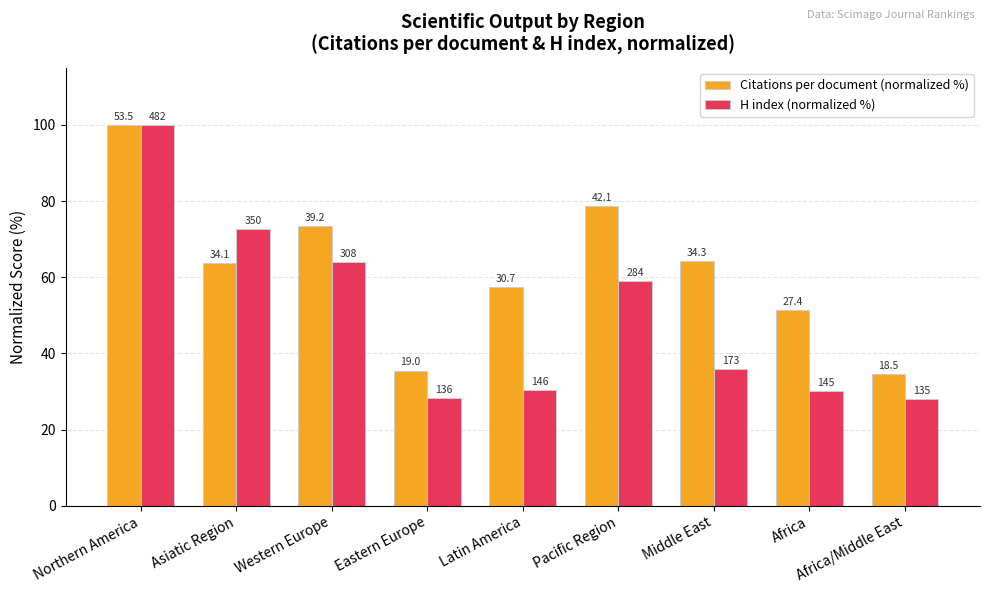

Does the chart contain any negative values?

No